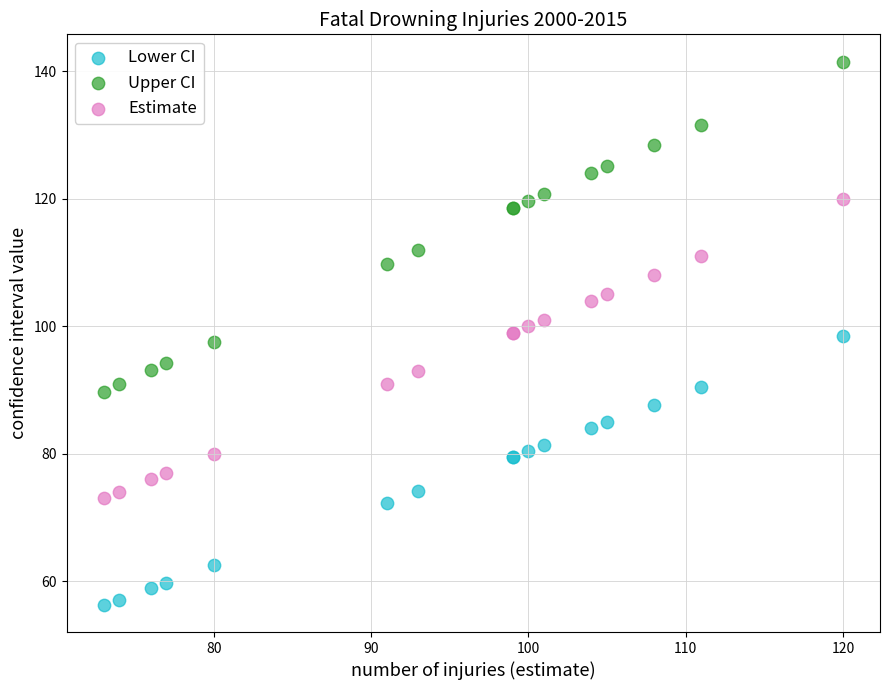

Which series reaches the maximum Y coordinate?

Upper CI